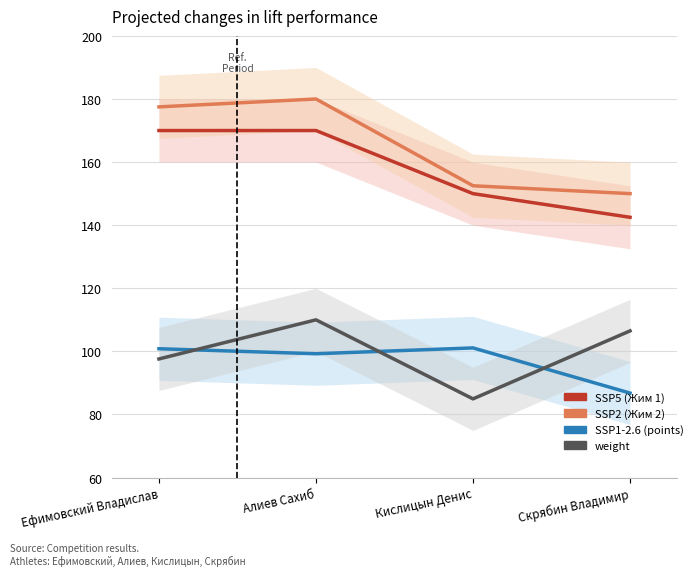

What is the lowest value of the weight series?

85.0